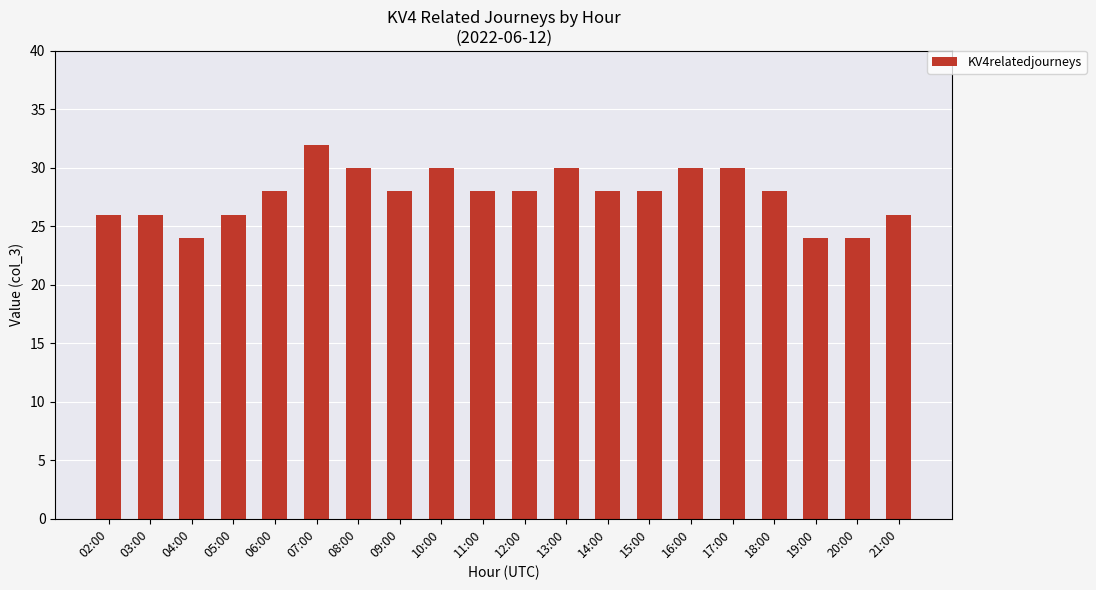

Is it true that the value at 17:00 is 14?

False